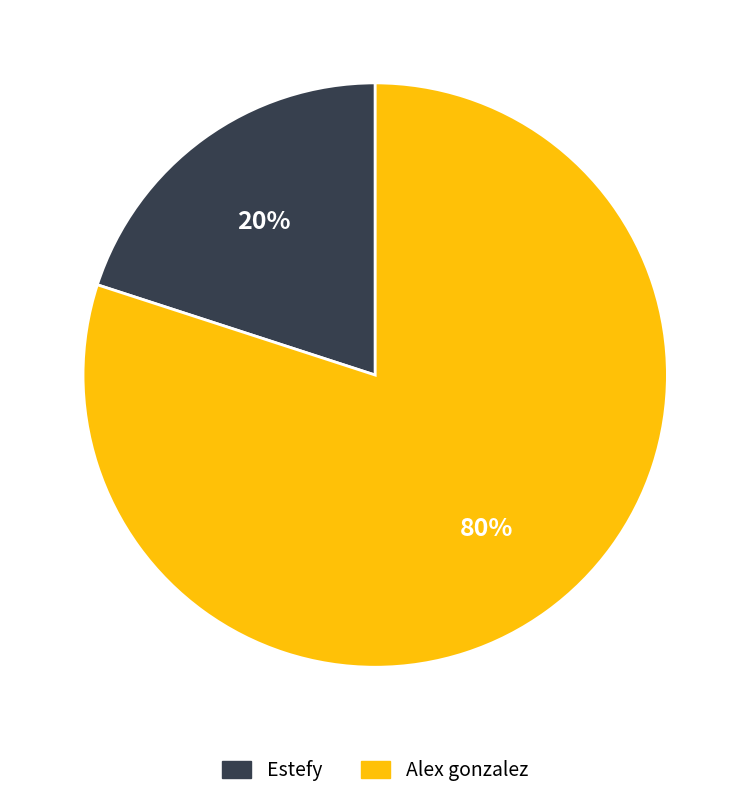

To the nearest percent, what portion does Alex gonzalez represent?

80%